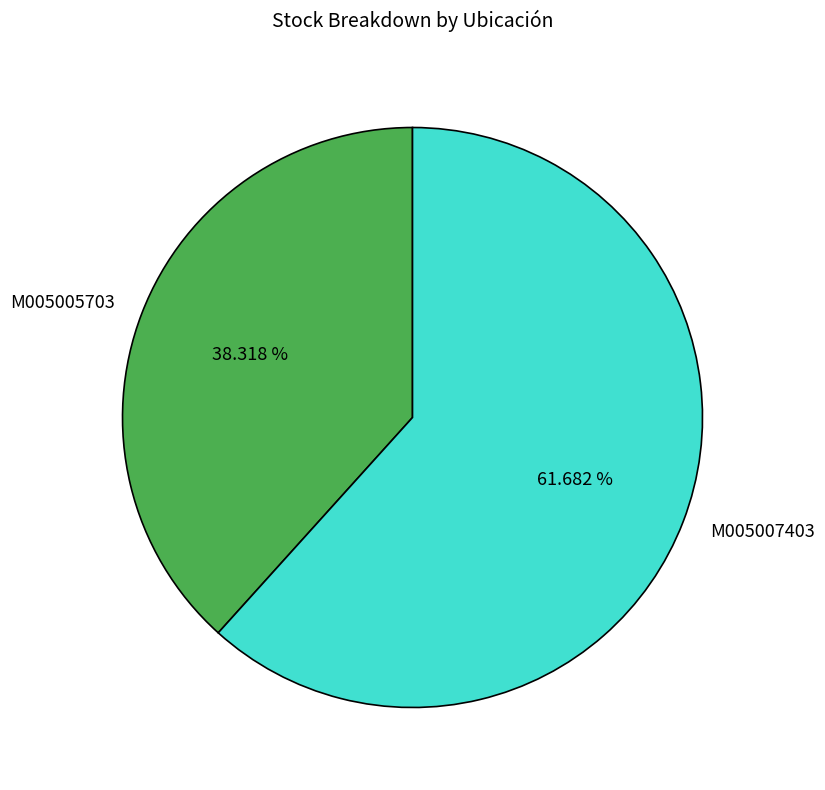

Is there any slice that represents more than half of the pie?

Yes